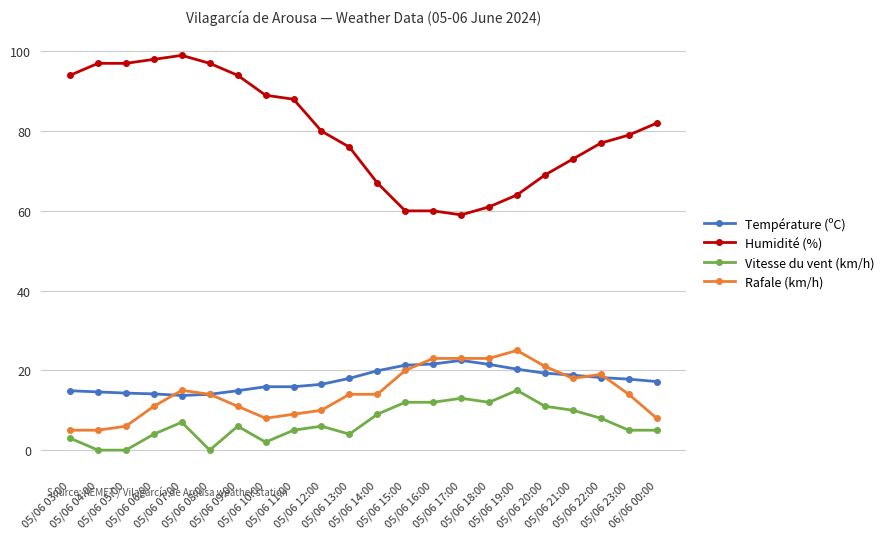

The value of Rafale (km/h) at 05/06 18:00 is 9.1. True or false?

False